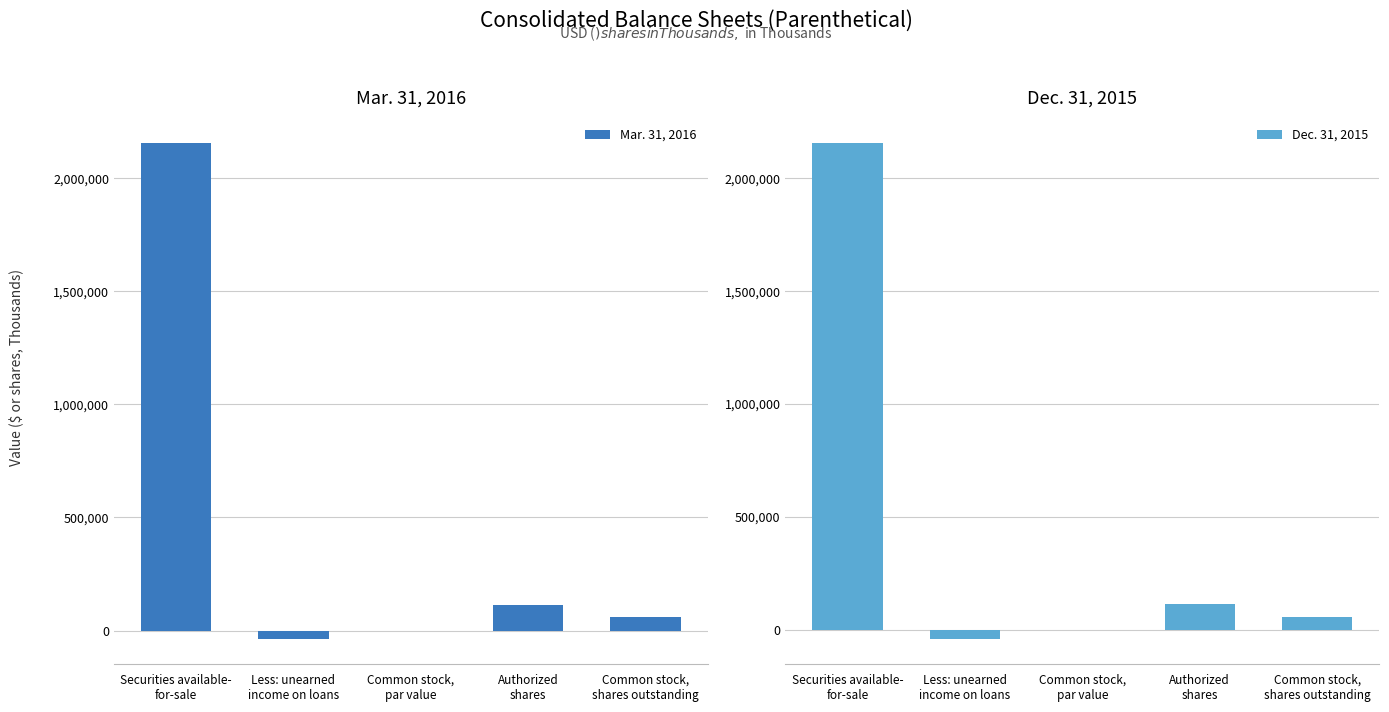

What is the label of the 5th bar from the left?

Common stock,
shares outstanding